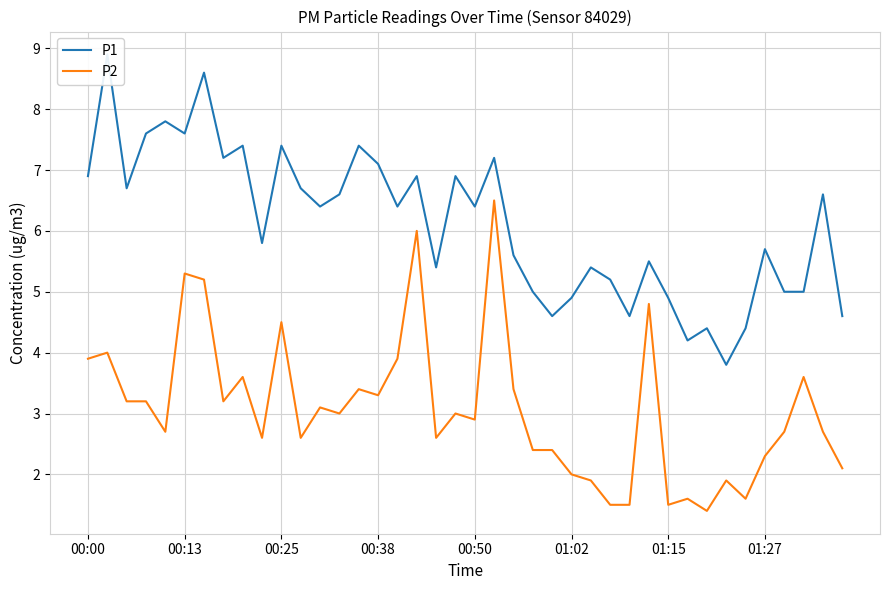

What is the minimum value for P2?

1.4